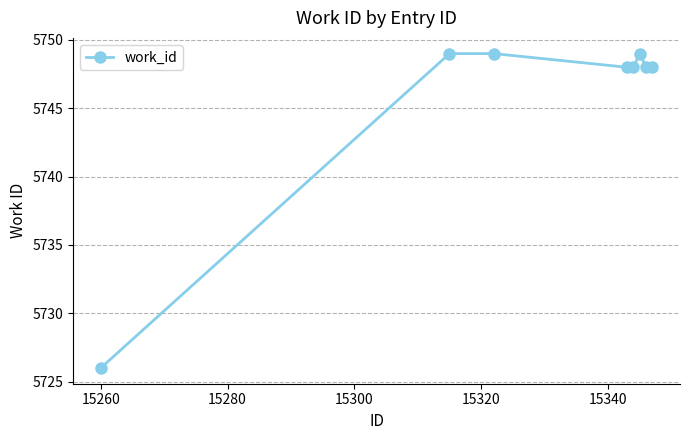

What is the value of the 8th point from the left?

5748